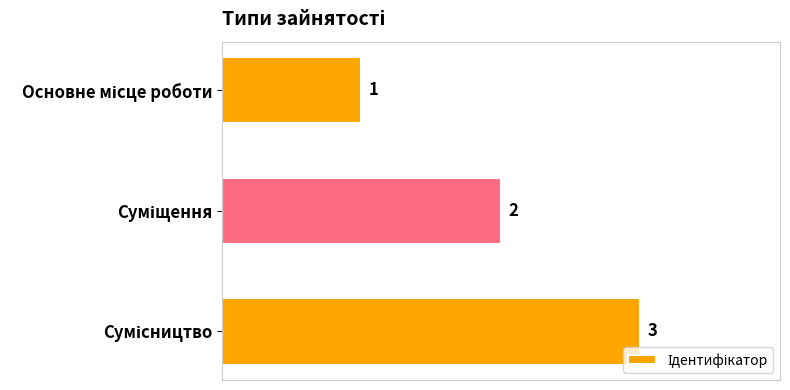

What is the value of the 2nd bar from the top?

2